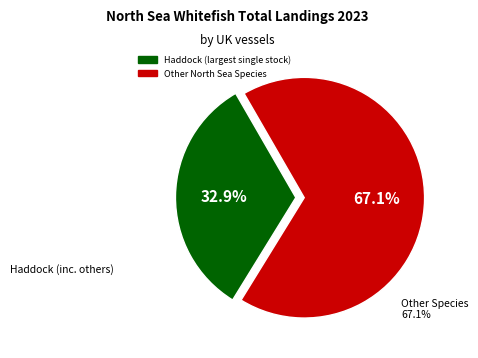

How many slices are in this pie chart?

2